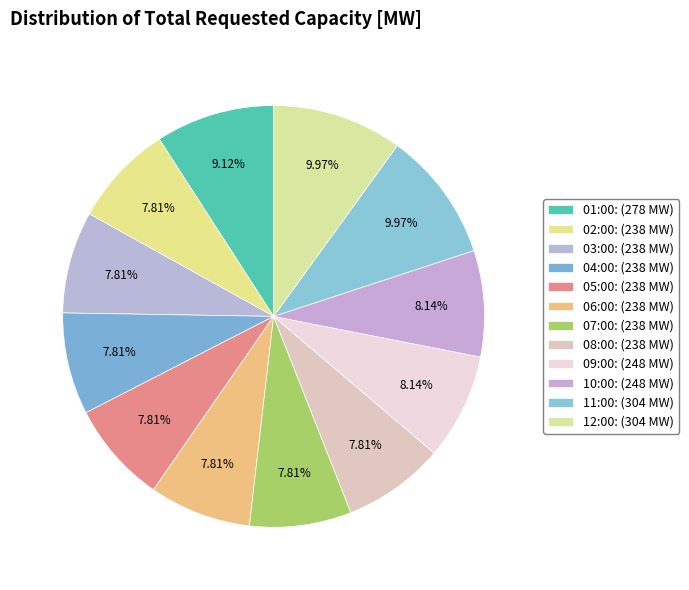

To the nearest percent, what portion does 11:00 represent?

10%